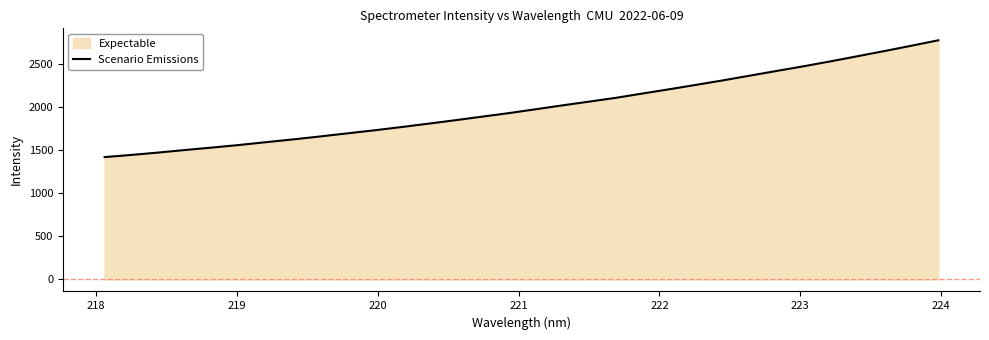

Reading left to right, list all the values displayed in this chart.

1420.8	1445.9	1473.6	1503.4	1531.7	1561.4	1594.1	1626.1	1660.0	1695.7	1730.8	1768.4	1807.5	1847.5	1889.1	1930.3	1975.3	2020.5	2064.4	2108.7	2159.2	2208.9	2260.1	2312.1	2367.1	2421.6	2475.9	2532.7	2592.3	2651.9	2713.4	2776.5